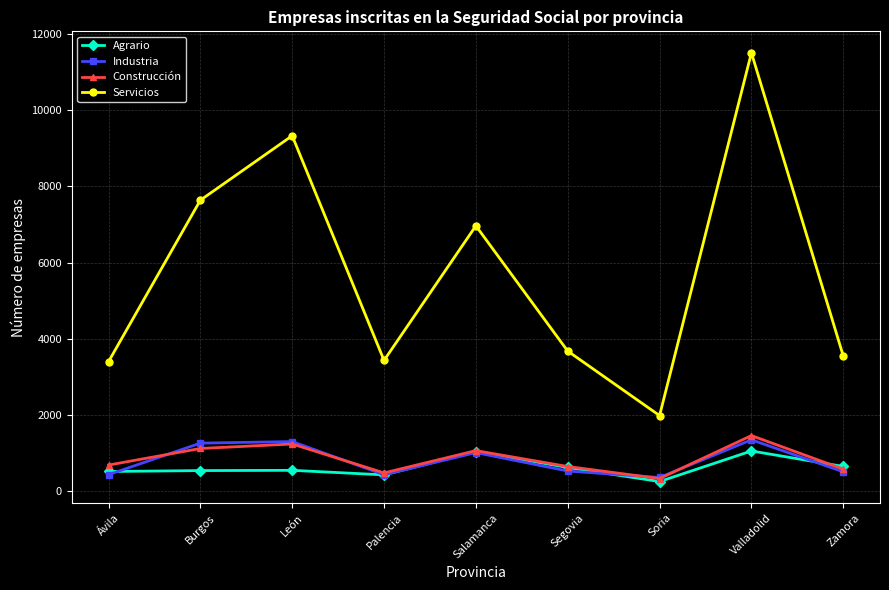

What is the difference between the highest and lowest values at Segovia?

3148